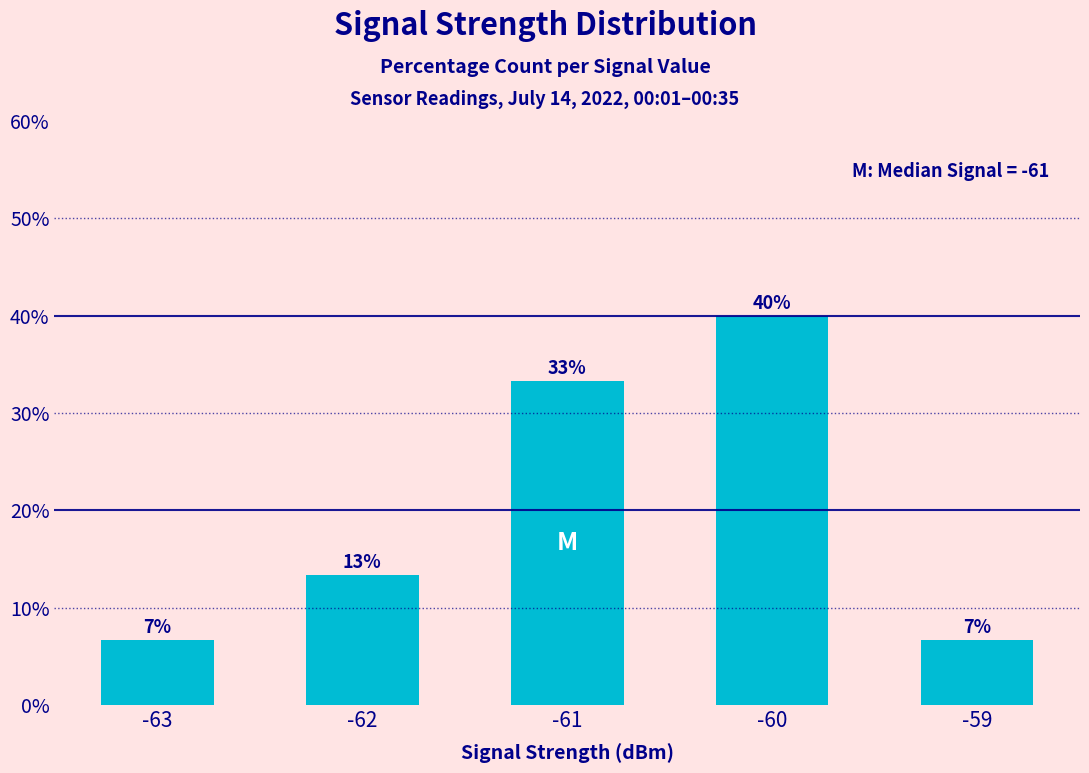

At which label does the data first exceed 13?

-62